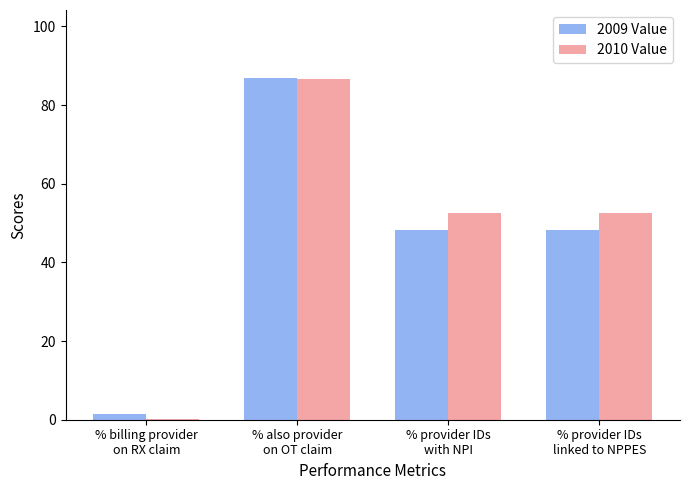

How many groups of bars are there?

4